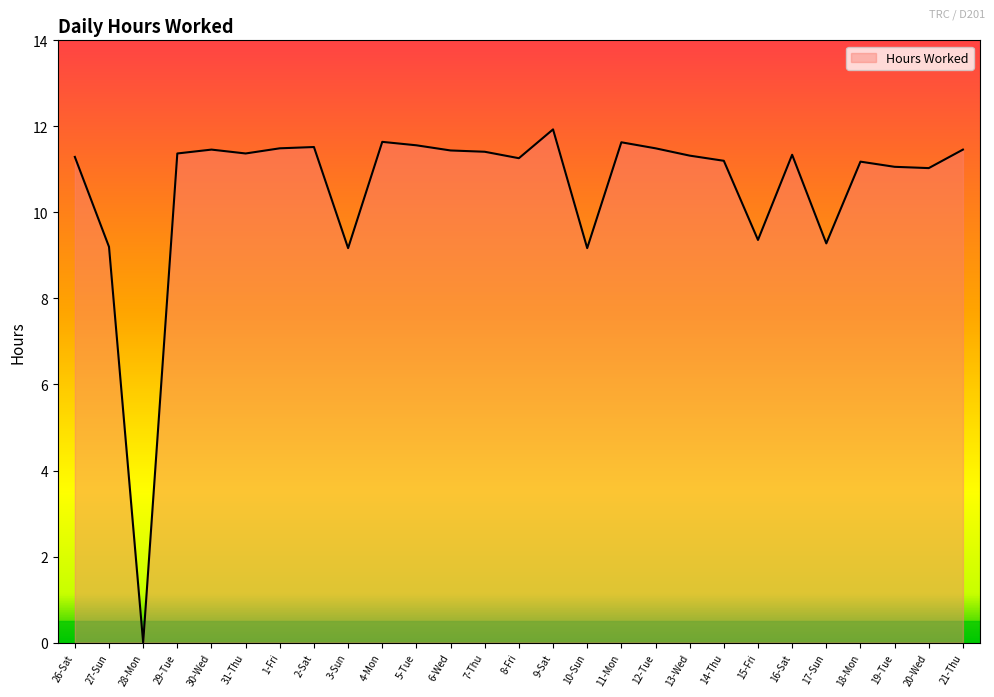

Is it true that the value at 18-Mon is 11.2?

True